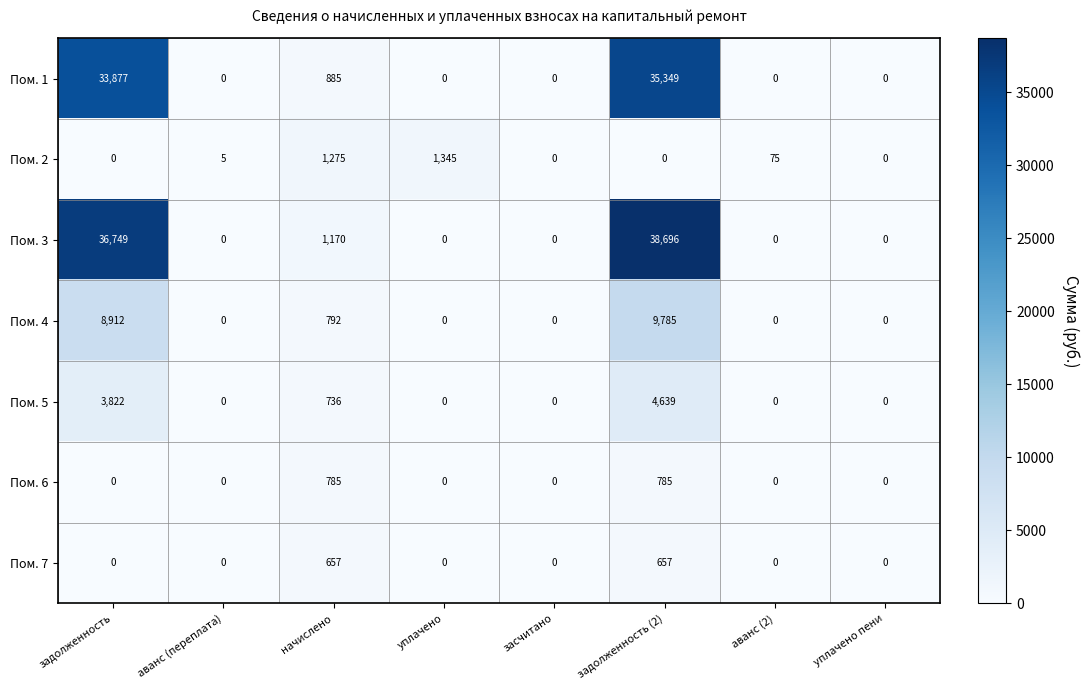

Count the number of categories in the chart.

8